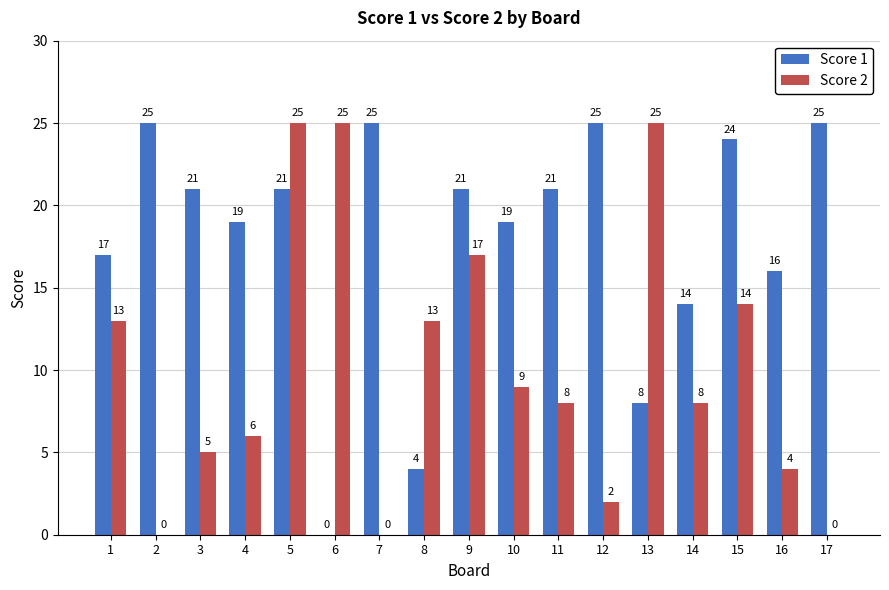

How many distinct data groups are displayed?

2